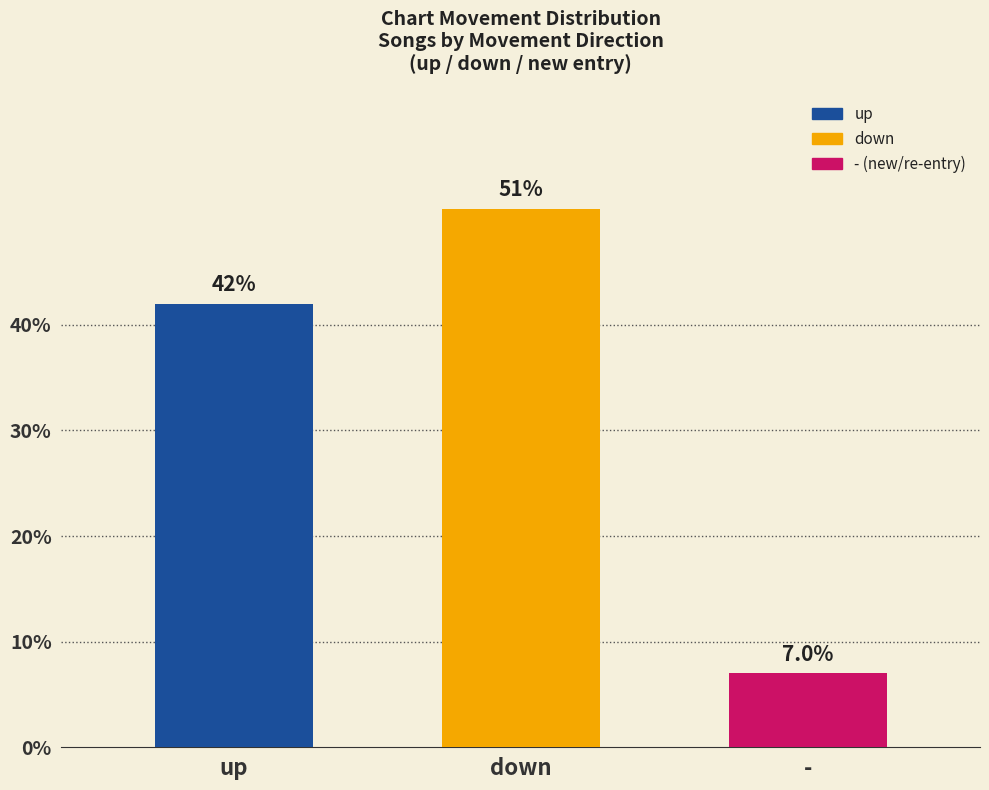

How many series are shown in this chart?

1